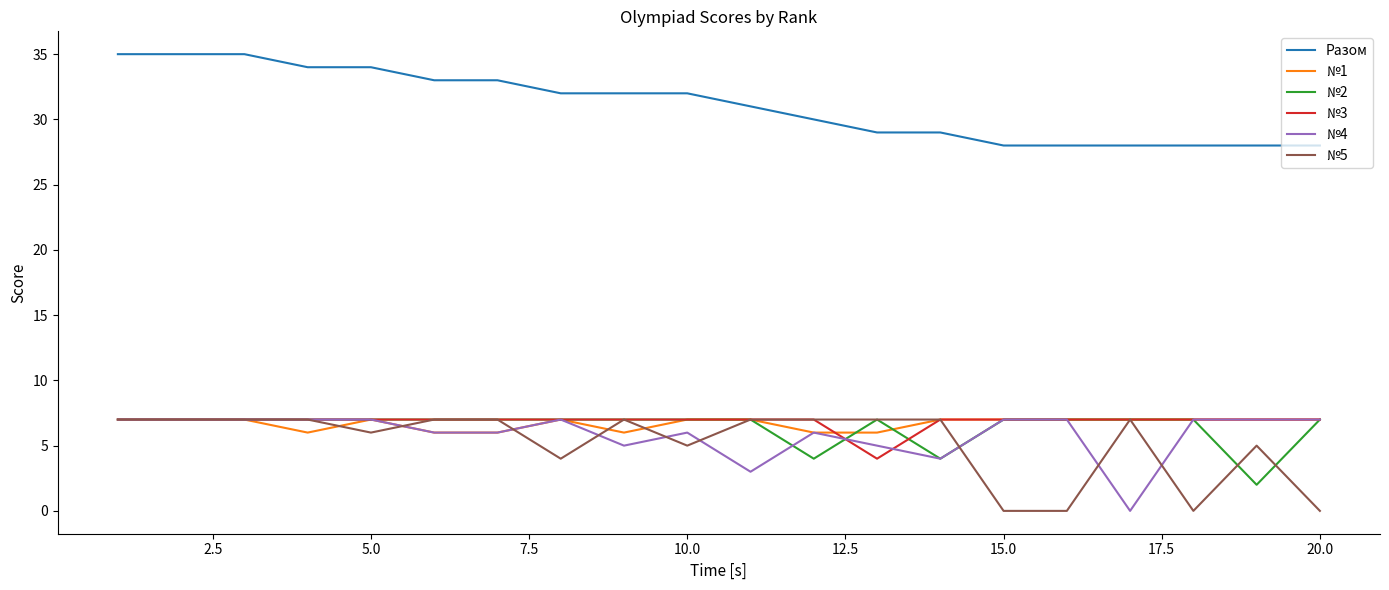

True or false: Разом and №2 intersect in this chart.

False